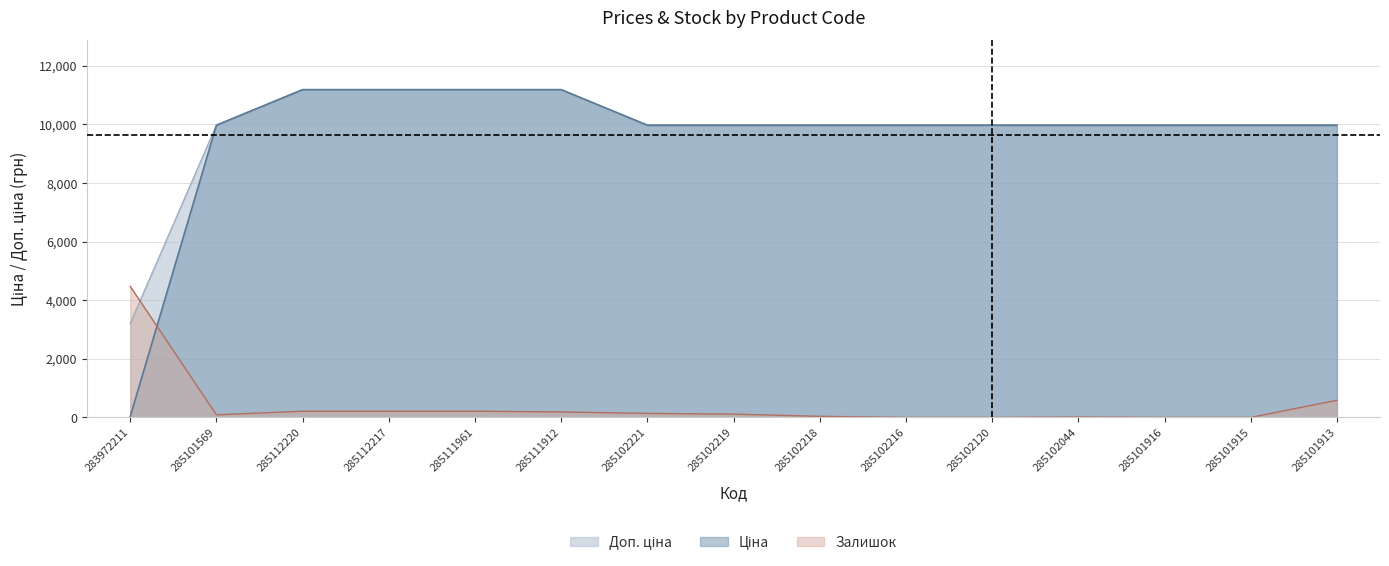

What is the average value of the Доп. ціна series?

9847.2